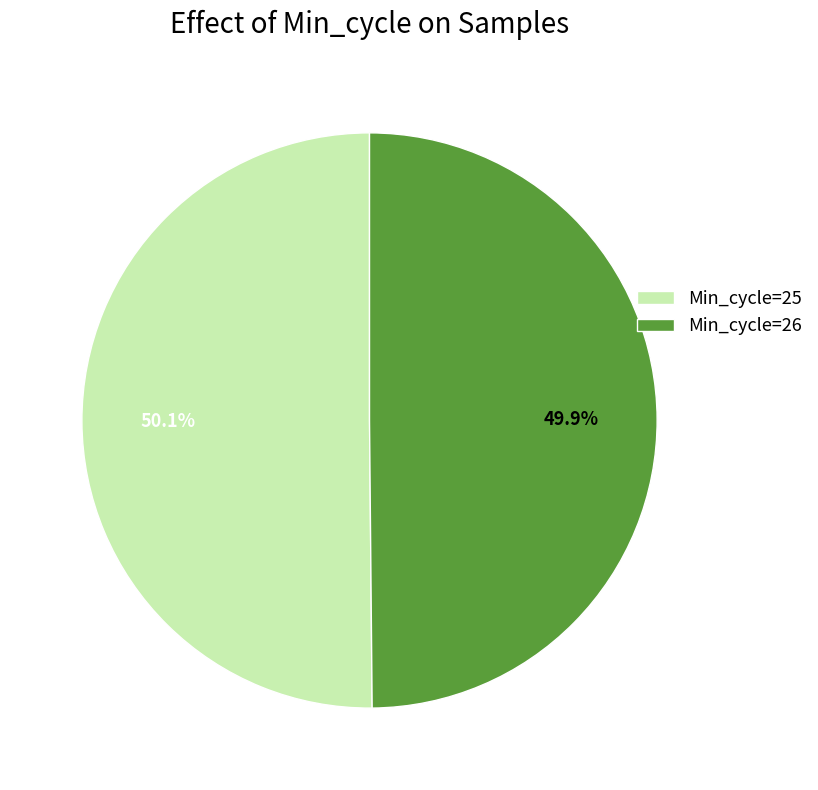

What percentage do Min_cycle=26 and Min_cycle=25 together represent?

100.0%